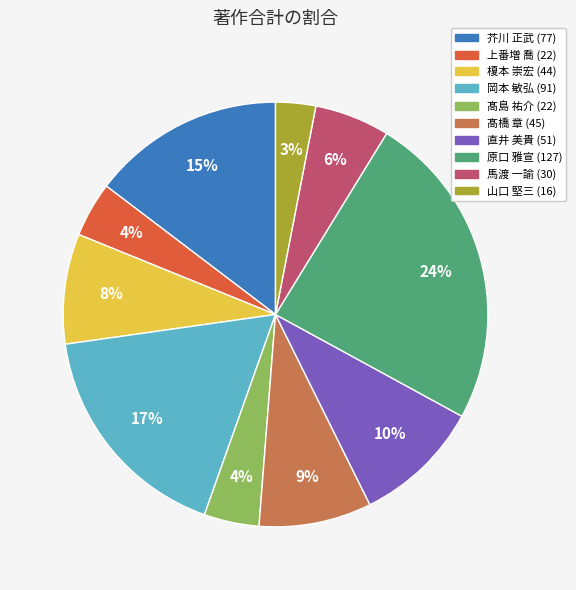

Is 髙橋 章 the majority of the pie?

No